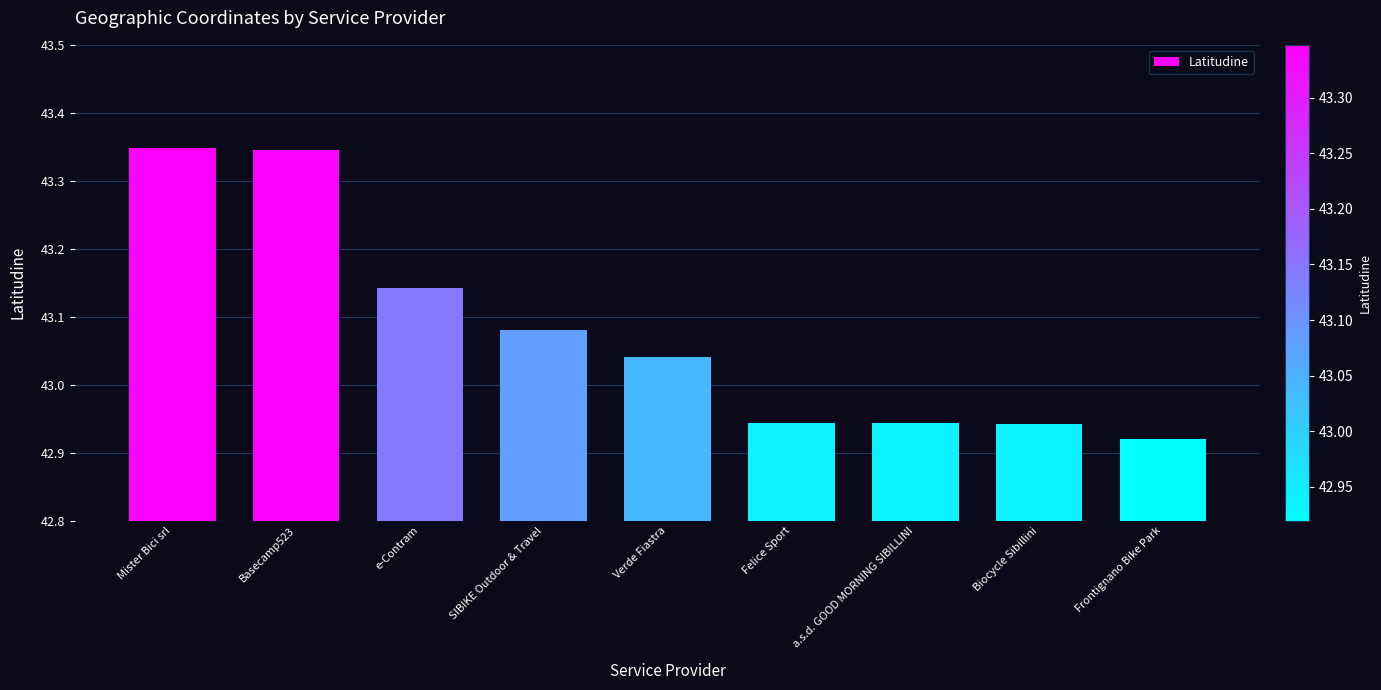

What position from the left is Verde Fiastra?

5